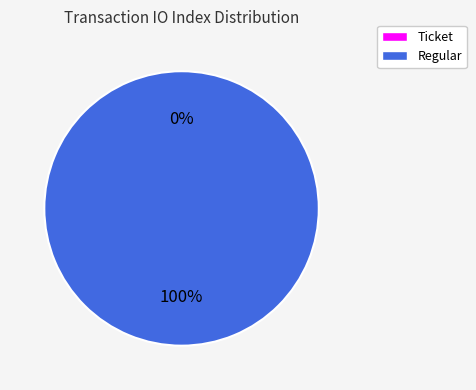

How many segments does this pie chart have?

2